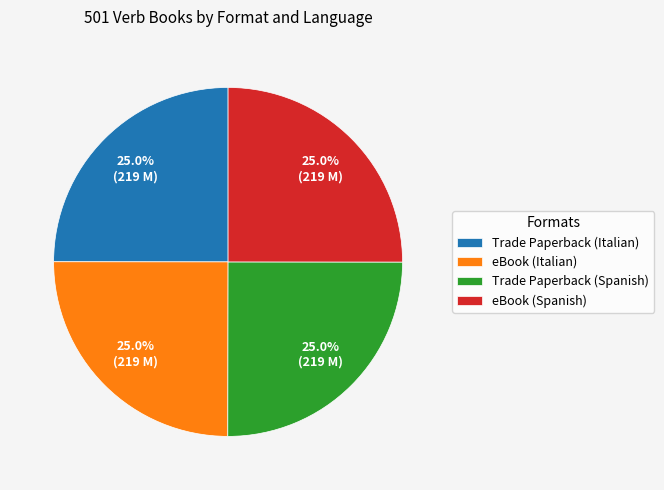

Count the number of slices in the pie.

4